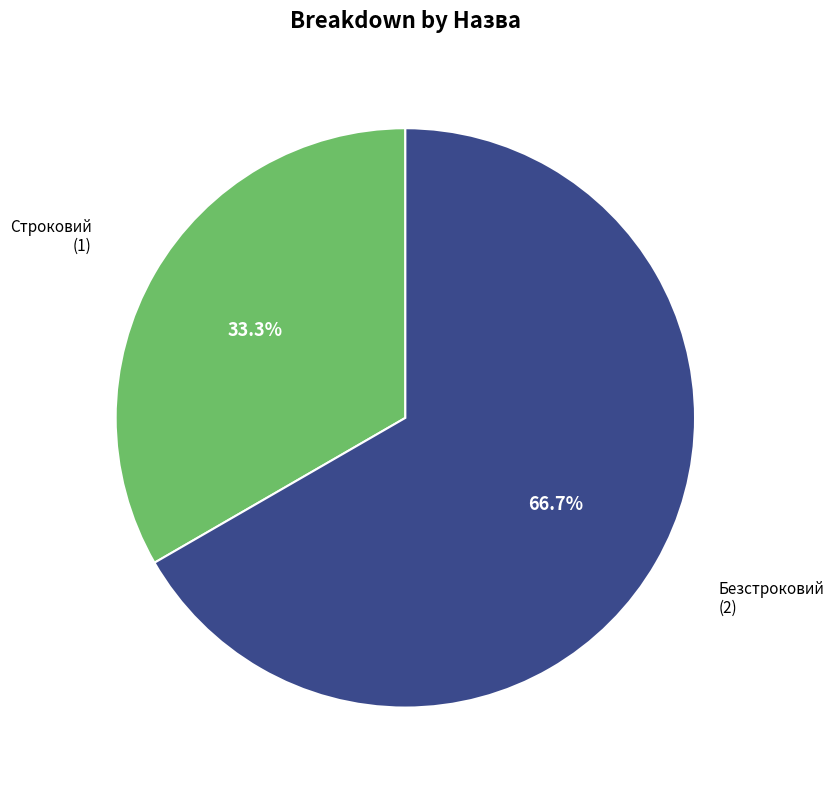

Does any single category account for the majority?

Yes